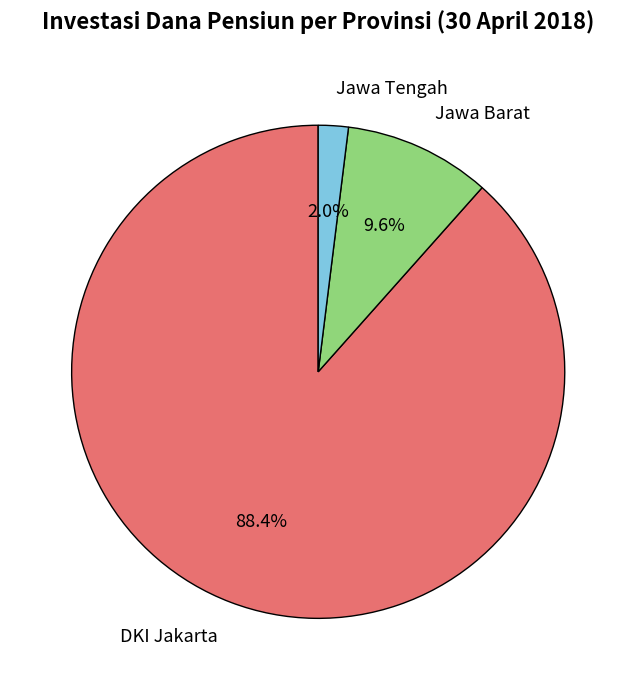

Rank the categories by value from highest to lowest.

DKI Jakarta, Jawa Barat, Jawa Tengah